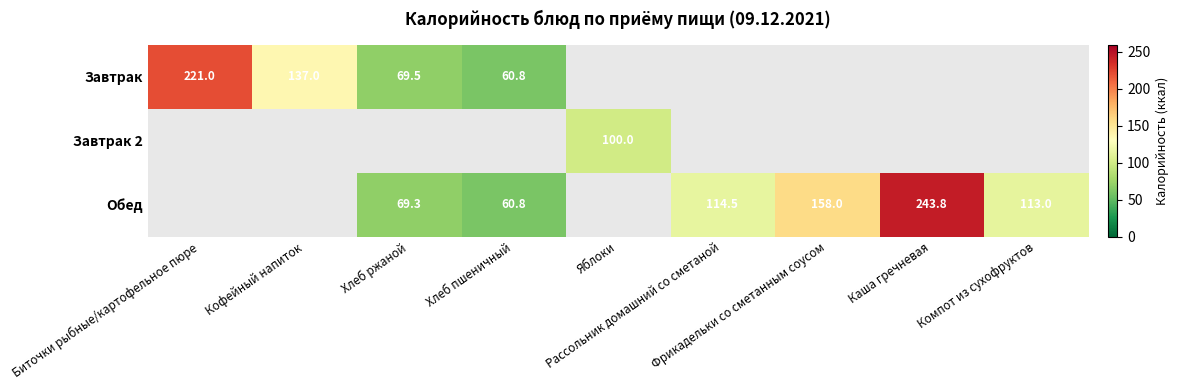

What is the difference between the Завтрак values at Биточки рыбные/картофельное пюре and Компот из сухофруктов?

221.0